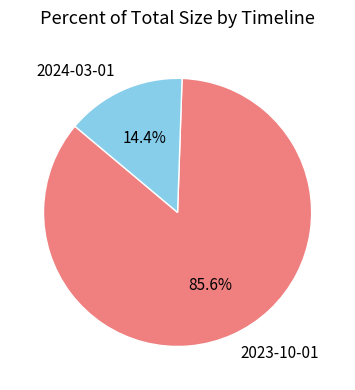

Count the number of slices in the pie.

2